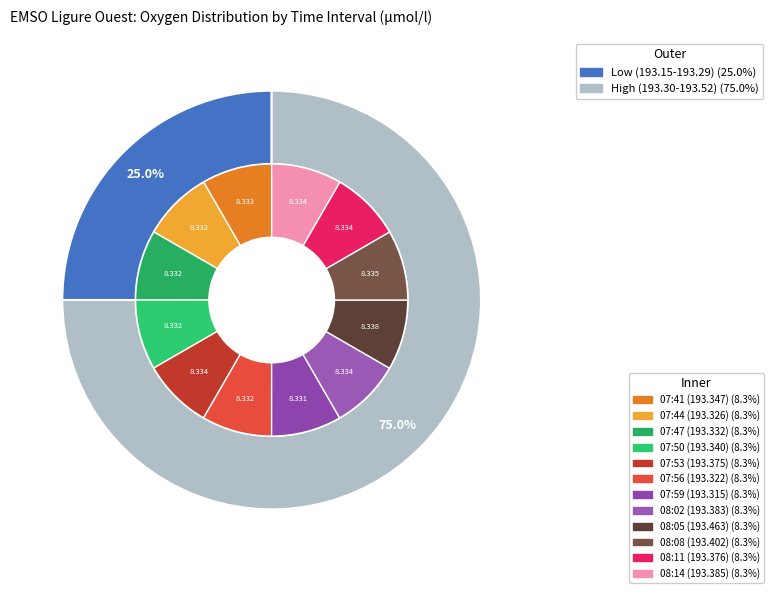

The 07:50 slice represents 8% of the pie. True or false?

True